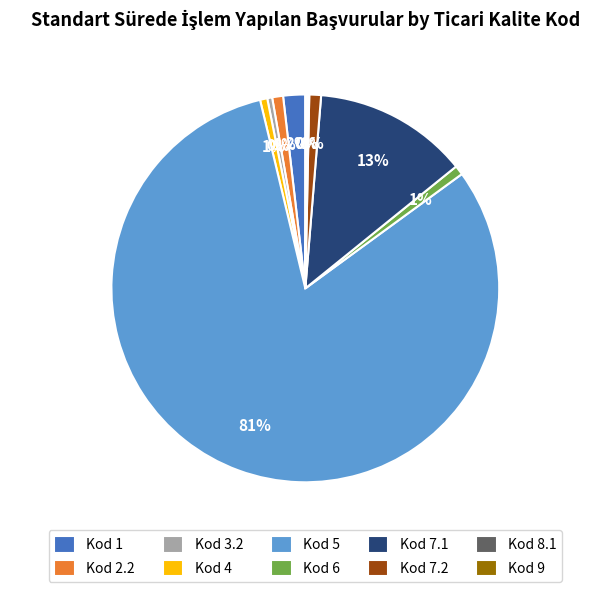

Which slice represents more than half of the pie?

Kod 5